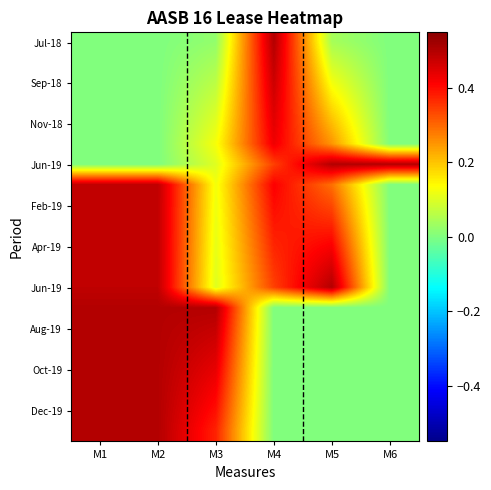

At which category is the sum across all series the highest?

M1